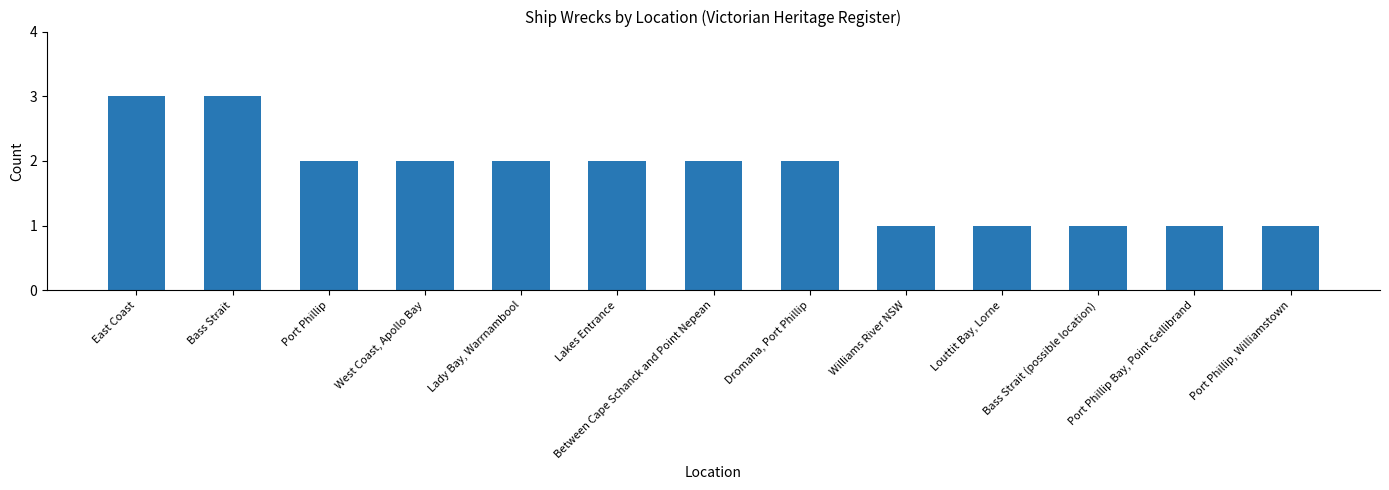

What is the value of the 12th bar from the left?

1